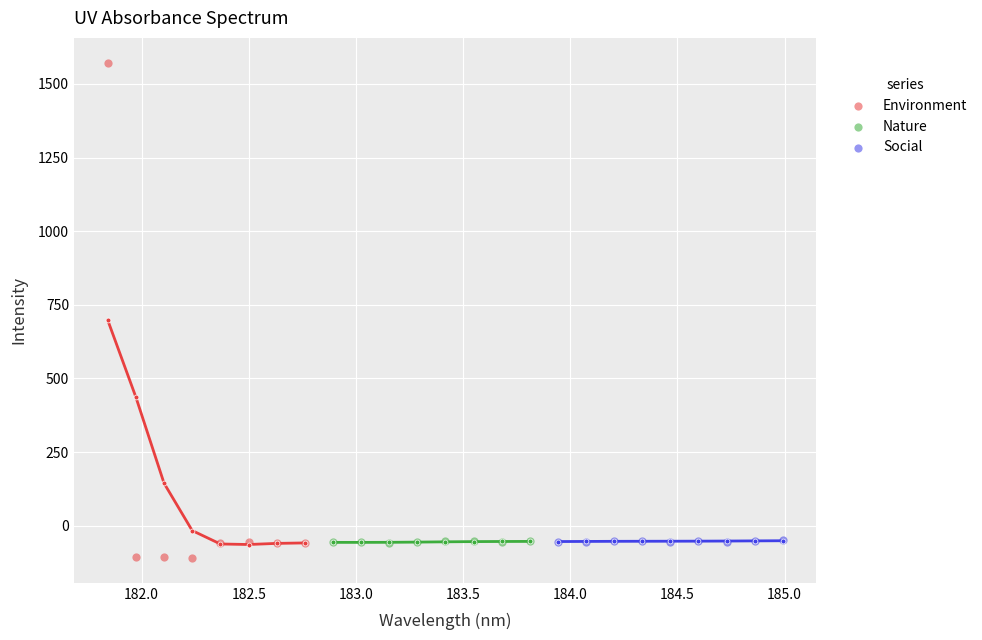

Which series contains the lowest Y value?

Environment